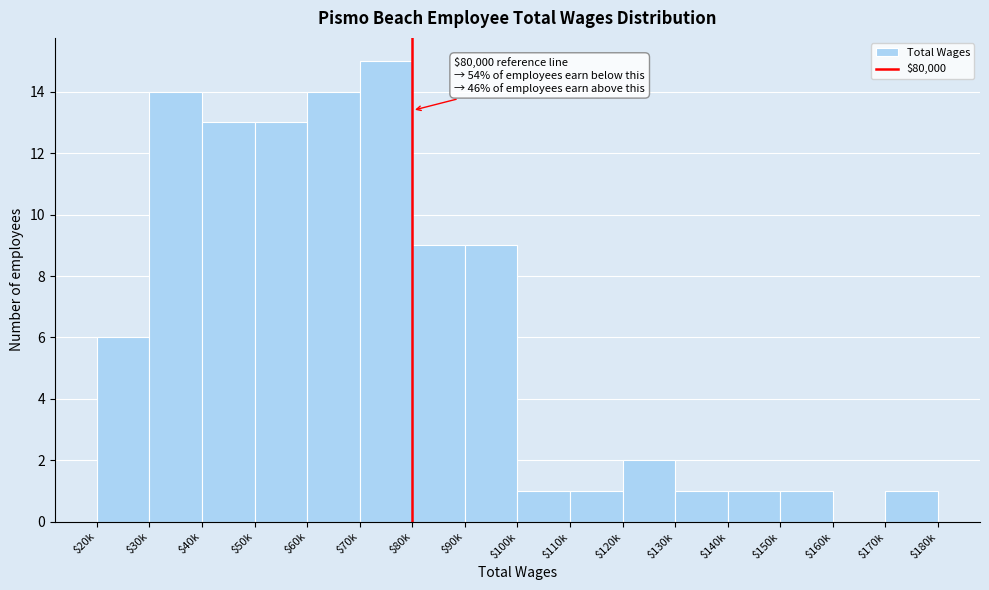

What is the sum of all values?

101